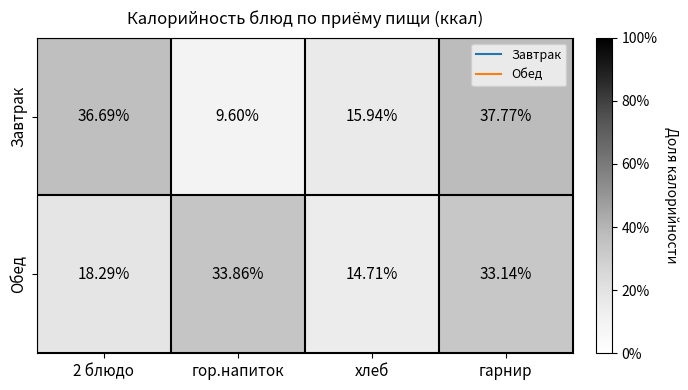

Between гор.напиток and гарнир, which series saw the biggest shift?

Завтрак